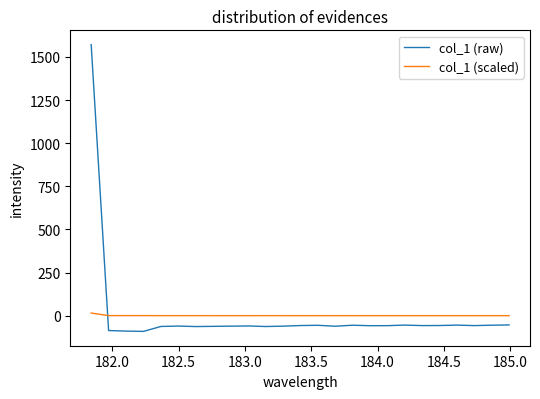

After their last crossing, which series has the higher values: col_1 (scaled) or col_1 (raw)?

col_1 (scaled)